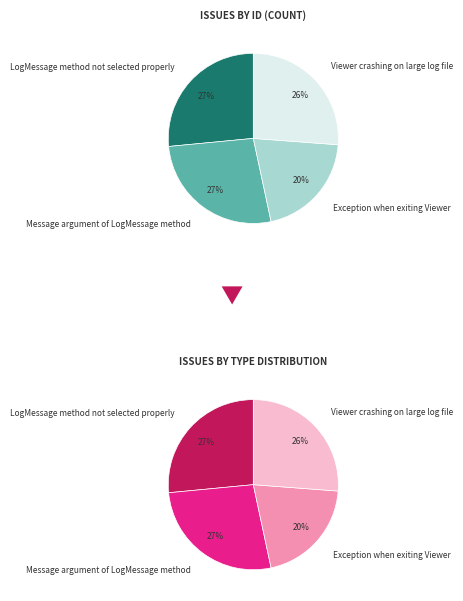

Is Exception when exiting Viewer the majority of the pie?

No